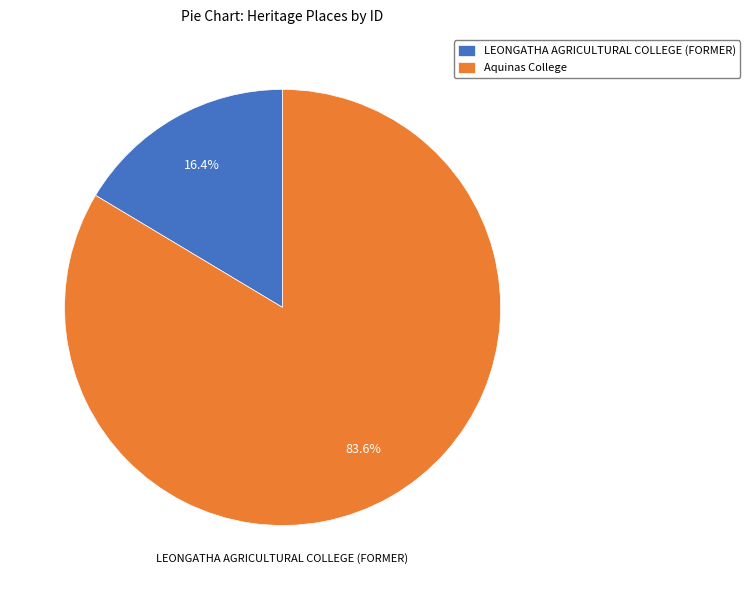

Does Aquinas College account for over 50% of the chart?

Yes